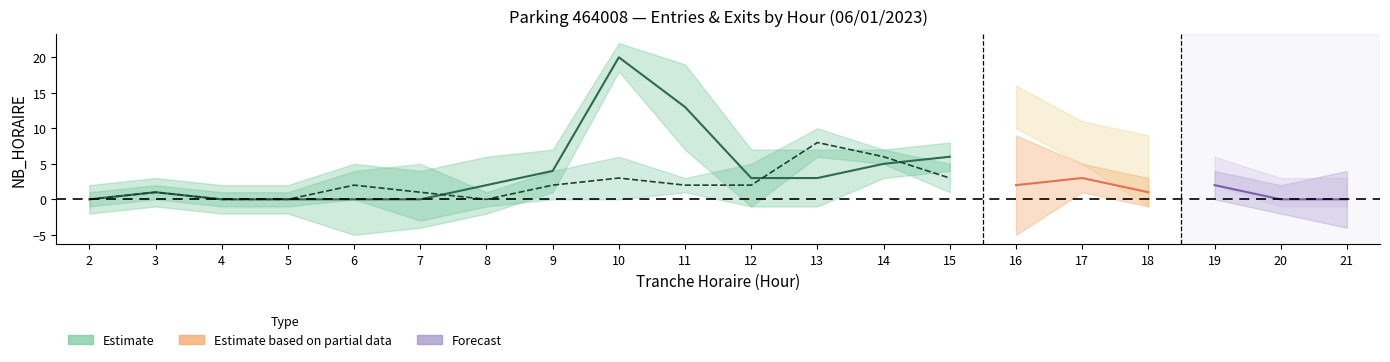

Rank the categories by SORTIES_NB_HORAIRE value from lowest to highest.

2, 4, 5, 8, 3, 7, 20, 21, 6, 9, 11, 12, 10, 15, 18, 19, 14, 13, 17, 16